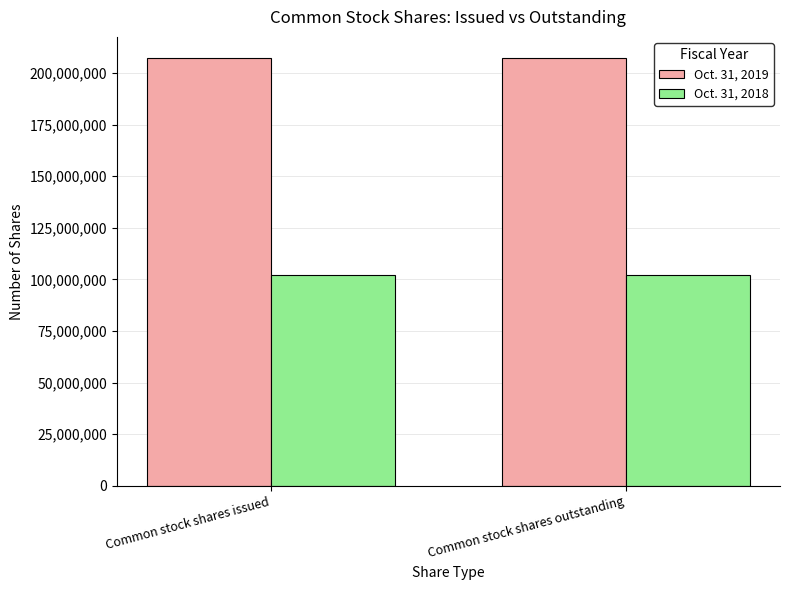

What is the difference between the highest and lowest values at Common stock shares issued?

105000000